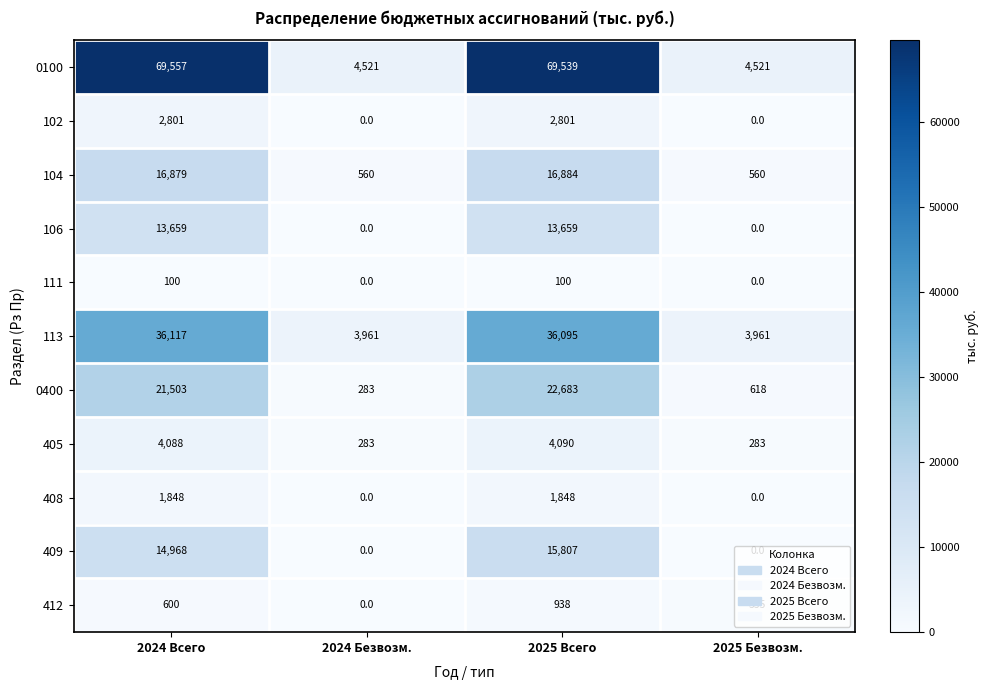

The value of 104 at 2024 Всего is 16879. True or false?

True